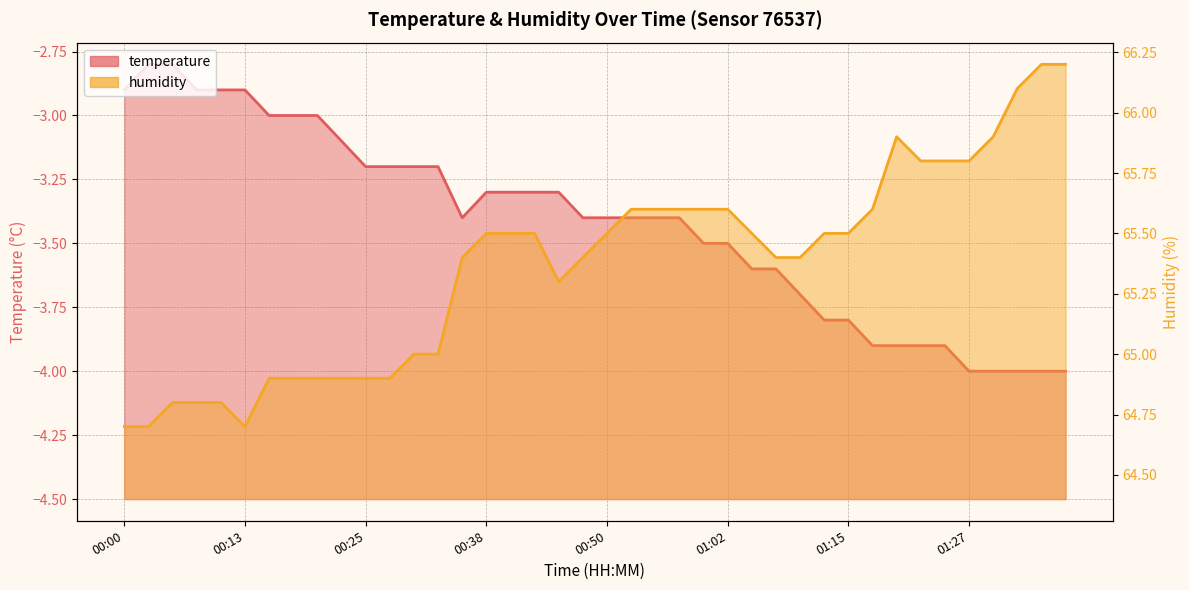

Count the number of categories in the chart.

40